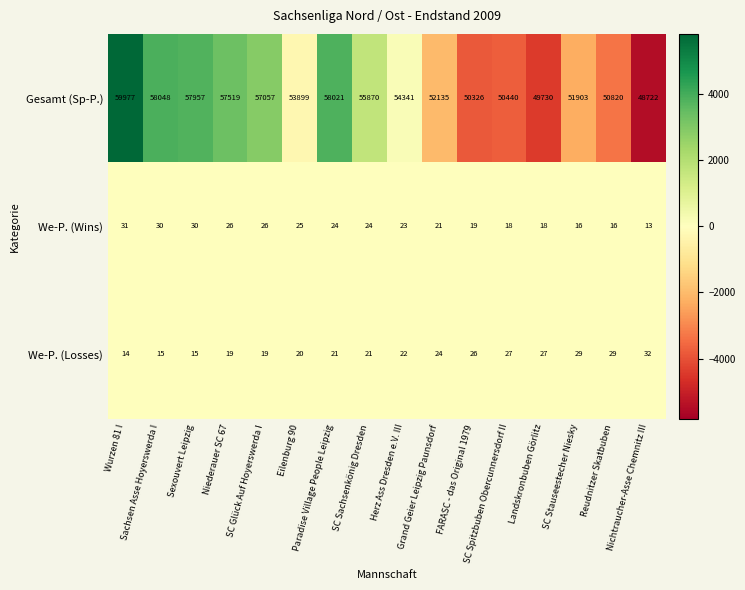

Where is We-P. (Losses) nearest to the value 23?

Herz Ass Dresden e.V. III